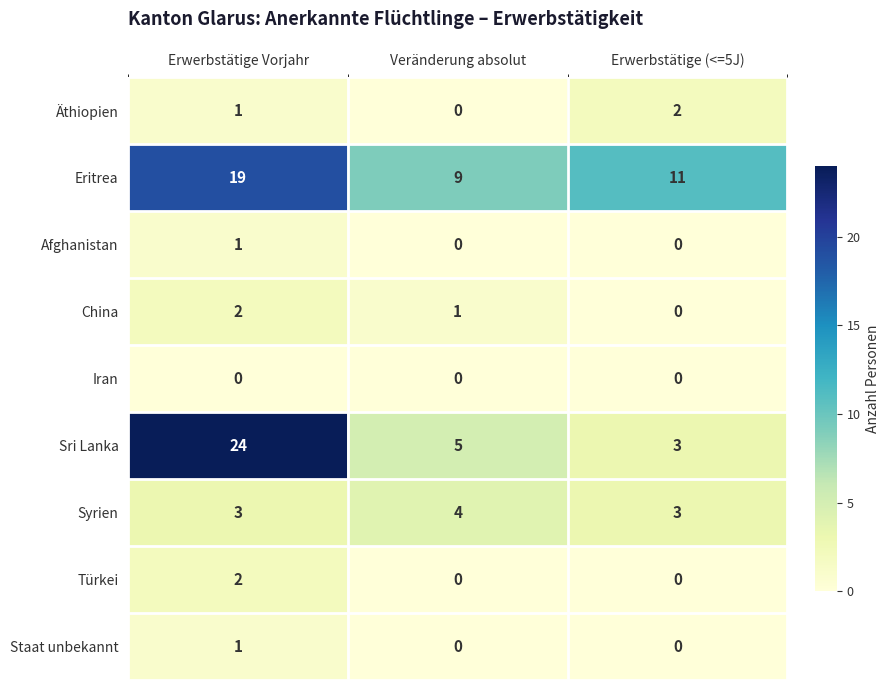

Which series has the widest spread of values?

Sri Lanka